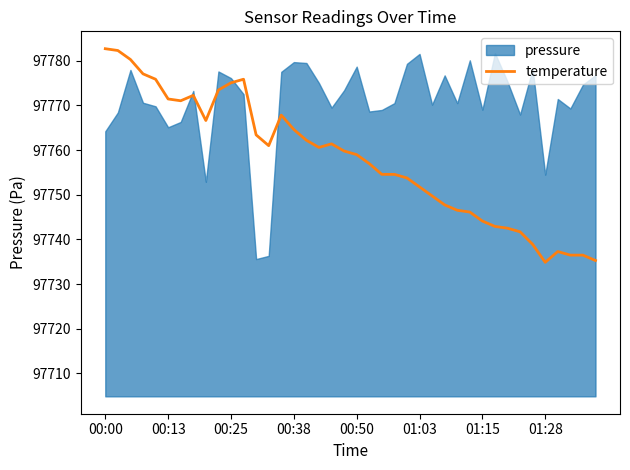

What is the lowest value of the temperature series?

97734.9